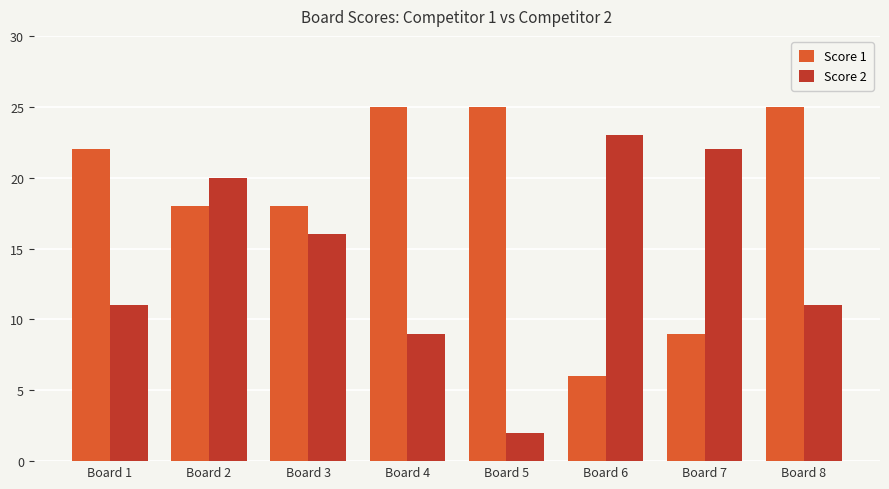

What is the value of the Score 2 bar at the 4th from the left?

9